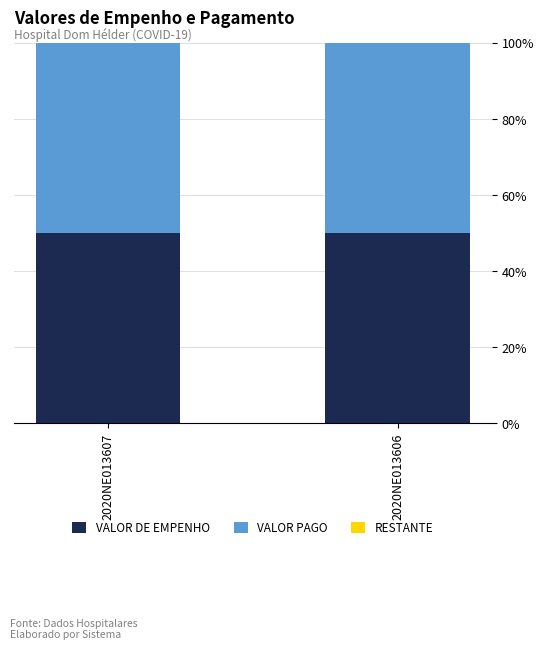

Reading left to right, extract all data points from this chart.

VALOR DE EMPENHO: 2020NE013607=50	2020NE013606=50
VALOR PAGO: 2020NE013607=50	2020NE013606=50
RESTANTE: 2020NE013607=0	2020NE013606=0